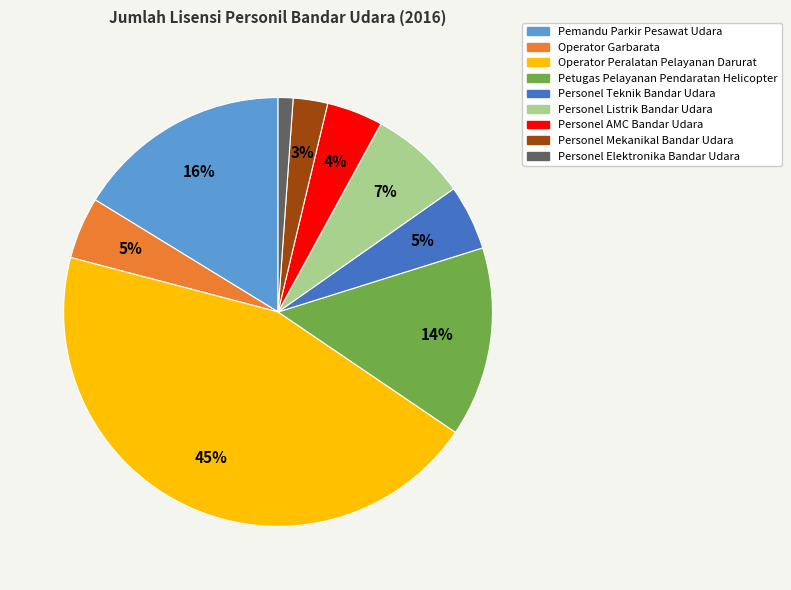

Count the number of slices in the pie.

9